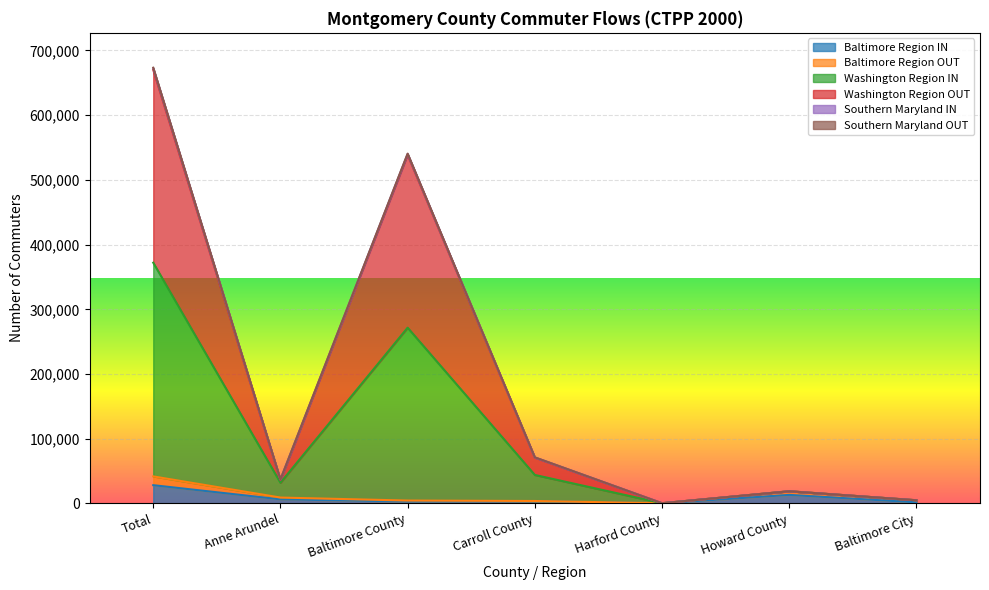

True or false: Washington Region IN and Washington Region OUT intersect in this chart.

False